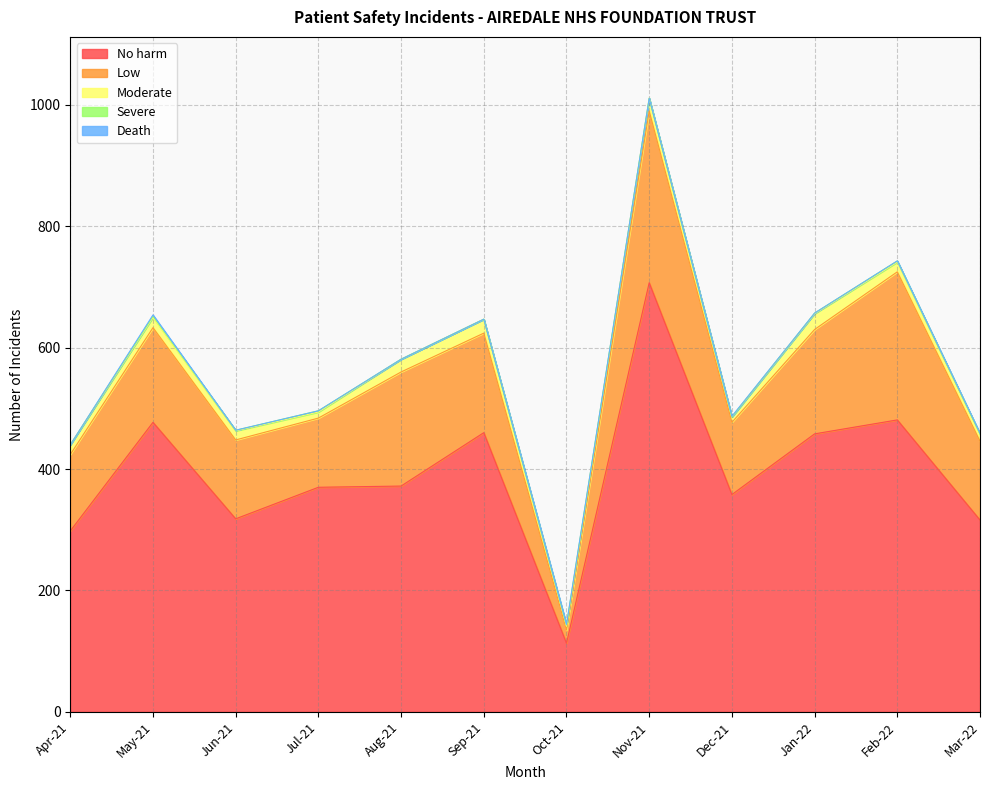

What is the total value across all series at Aug-21?

581